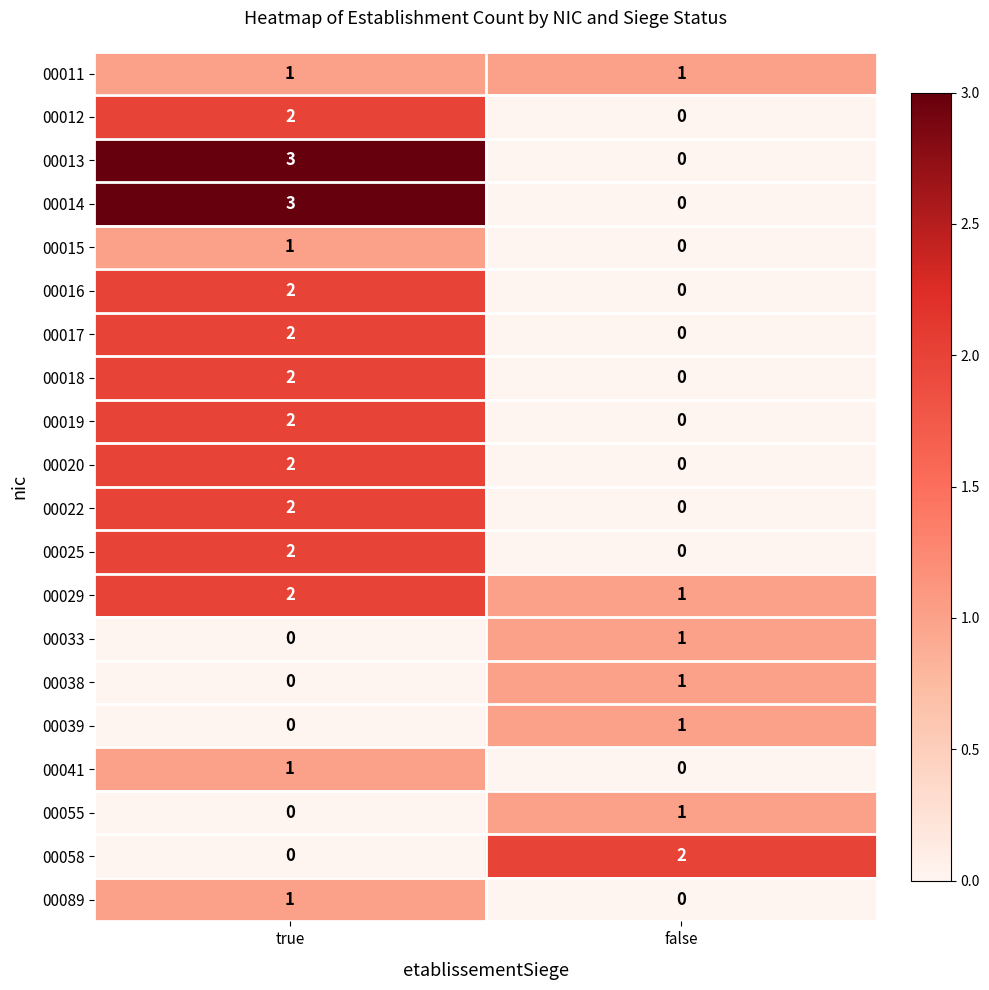

Is it true that 00016 equals -1 at false?

False